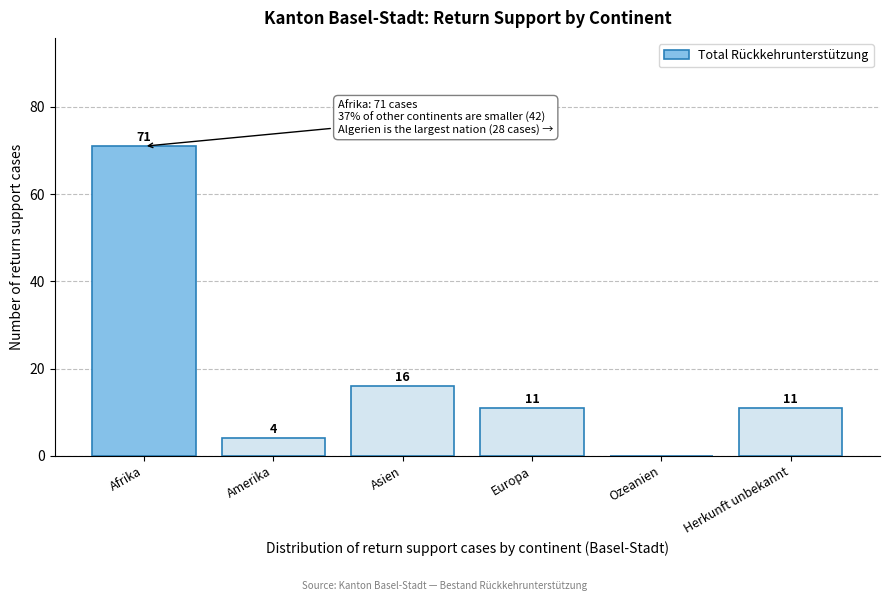

Reading left to right, what are all the values shown in this chart?

Afrika=71	Amerika=4	Asien=16	Europa=11	Ozeanien=0	Herkunft unbekannt=11